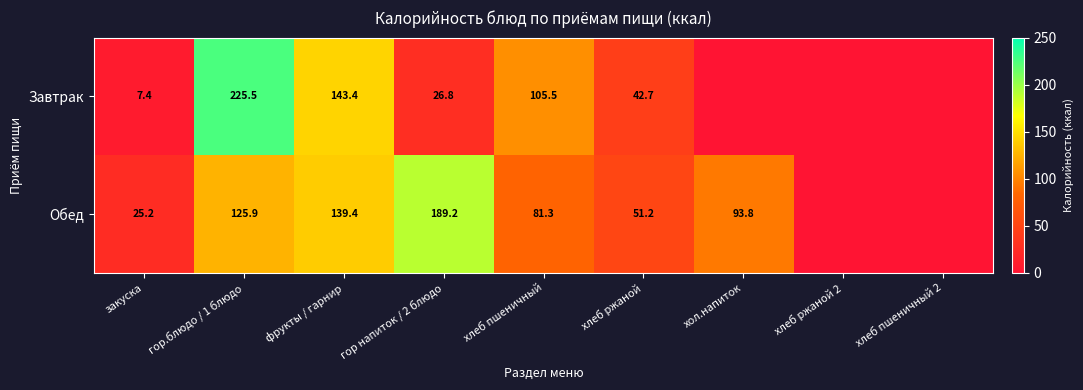

At гор напиток / 2 блюдо, list the series in order from smallest to largest.

Завтрак, Обед